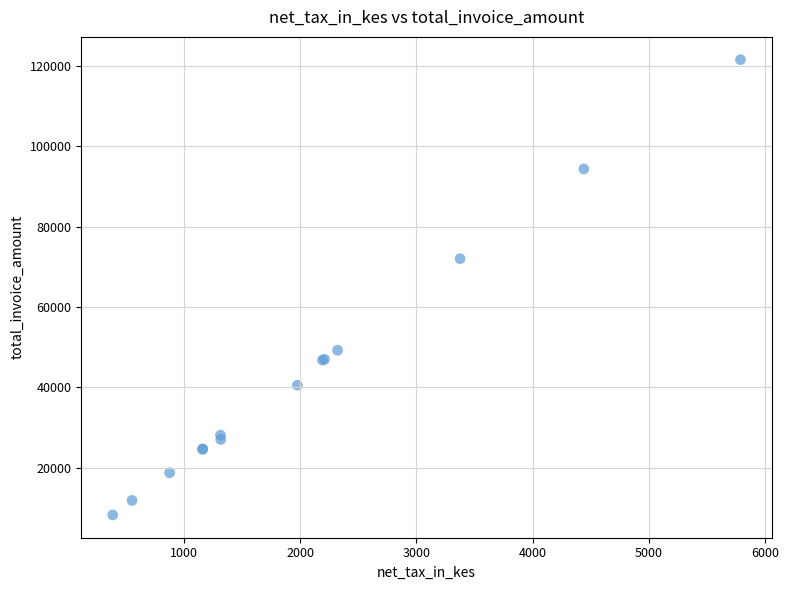

What Y value in the scatter plot is closest to 64874?

72000.1